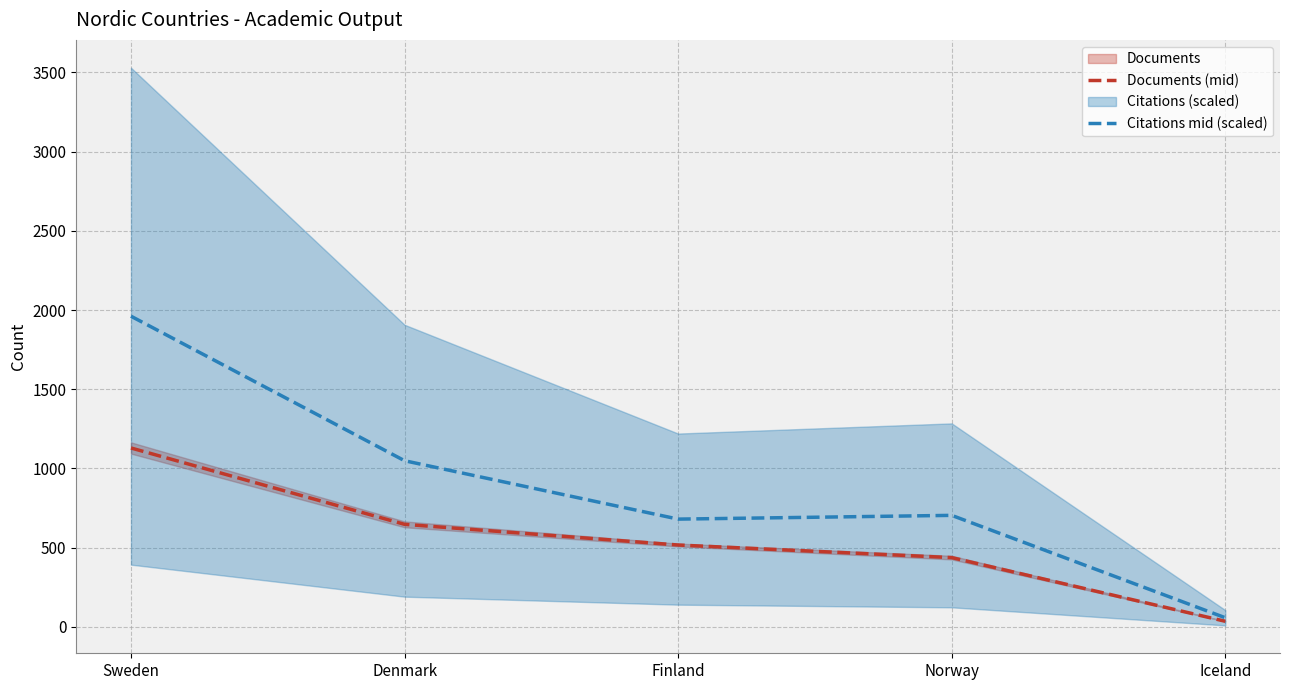

True or false: Documents (mid) and Citations mid (scaled) intersect in this chart.

False